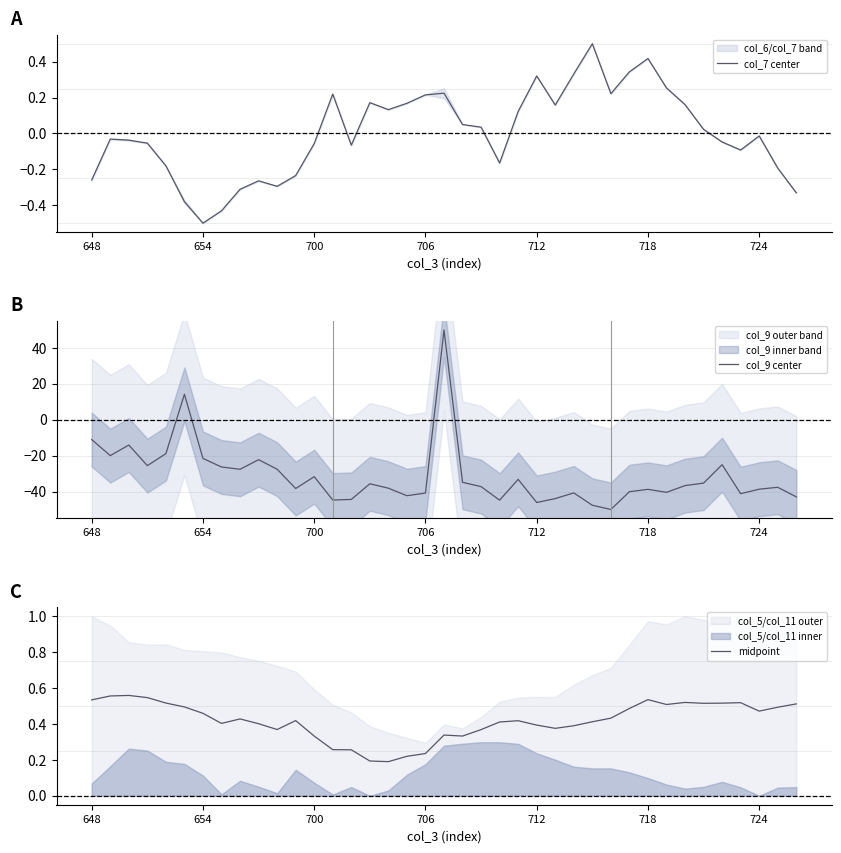

What is the difference between the maximum and minimum values in the midpoint series?

0.4